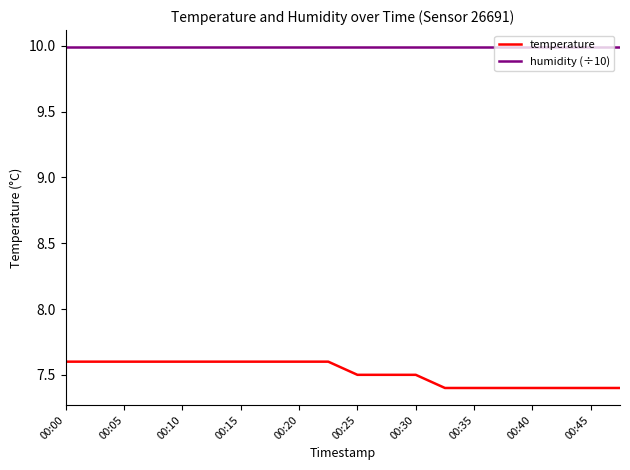

What are all the series names shown in the legend?

temperature, humidity (÷10)